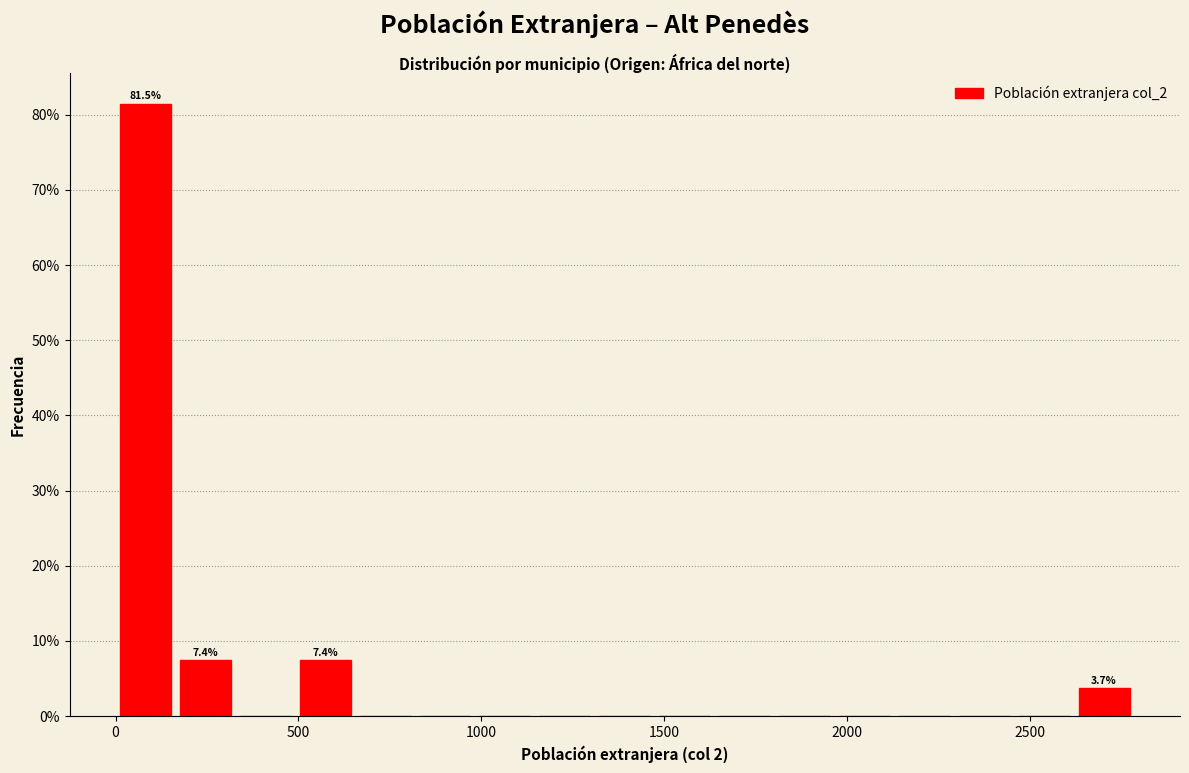

Around what value on the x-axis is the tallest bar? Give the approximate position of its centre, as read against the axis.

100